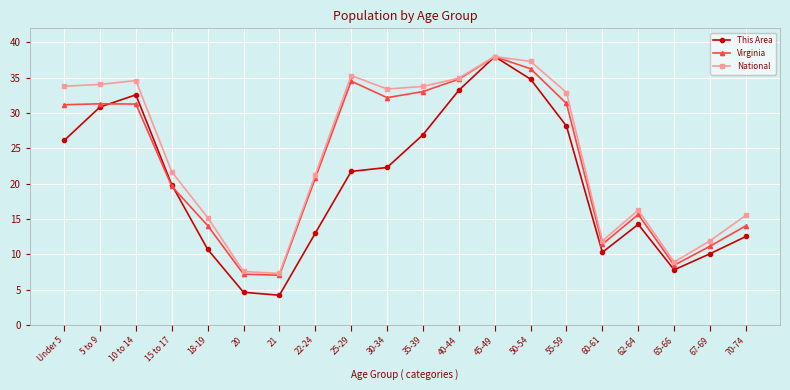

What is the difference between the highest and lowest values at Under 5?

7.7